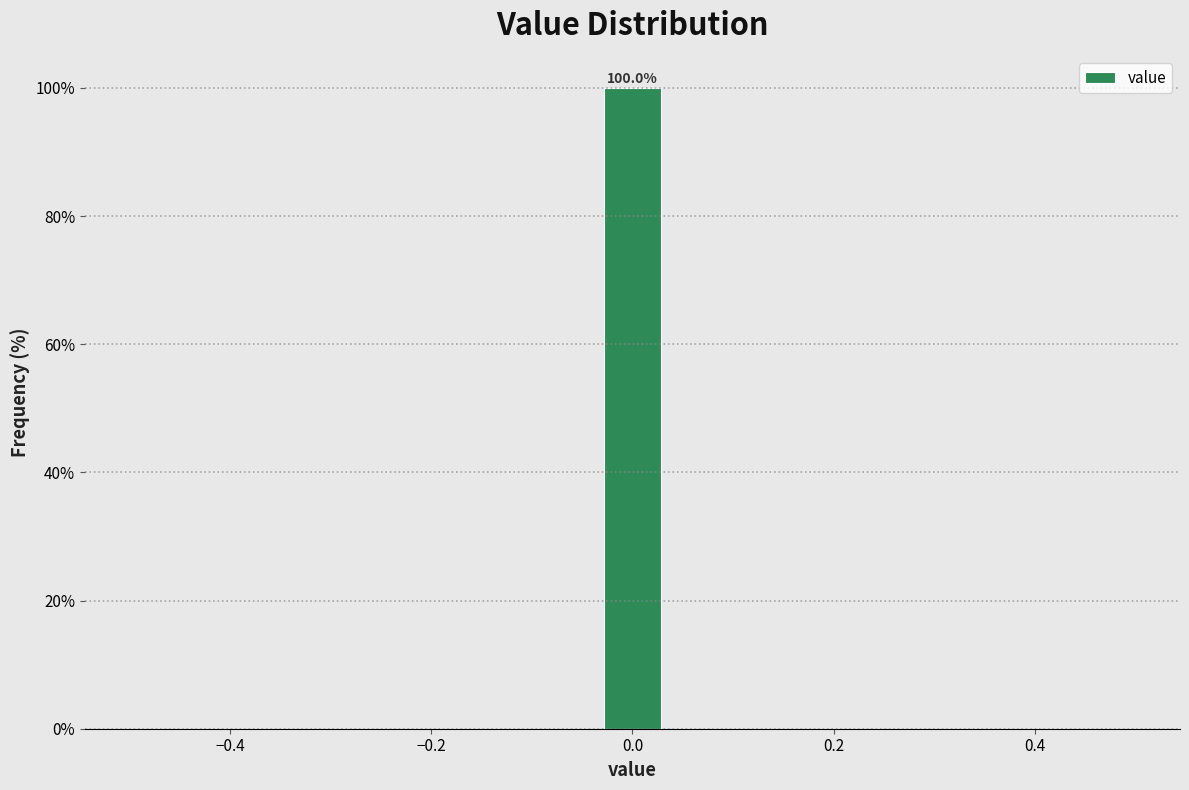

Read against the x-axis, roughly where is the centre of the tallest bar?

0.00